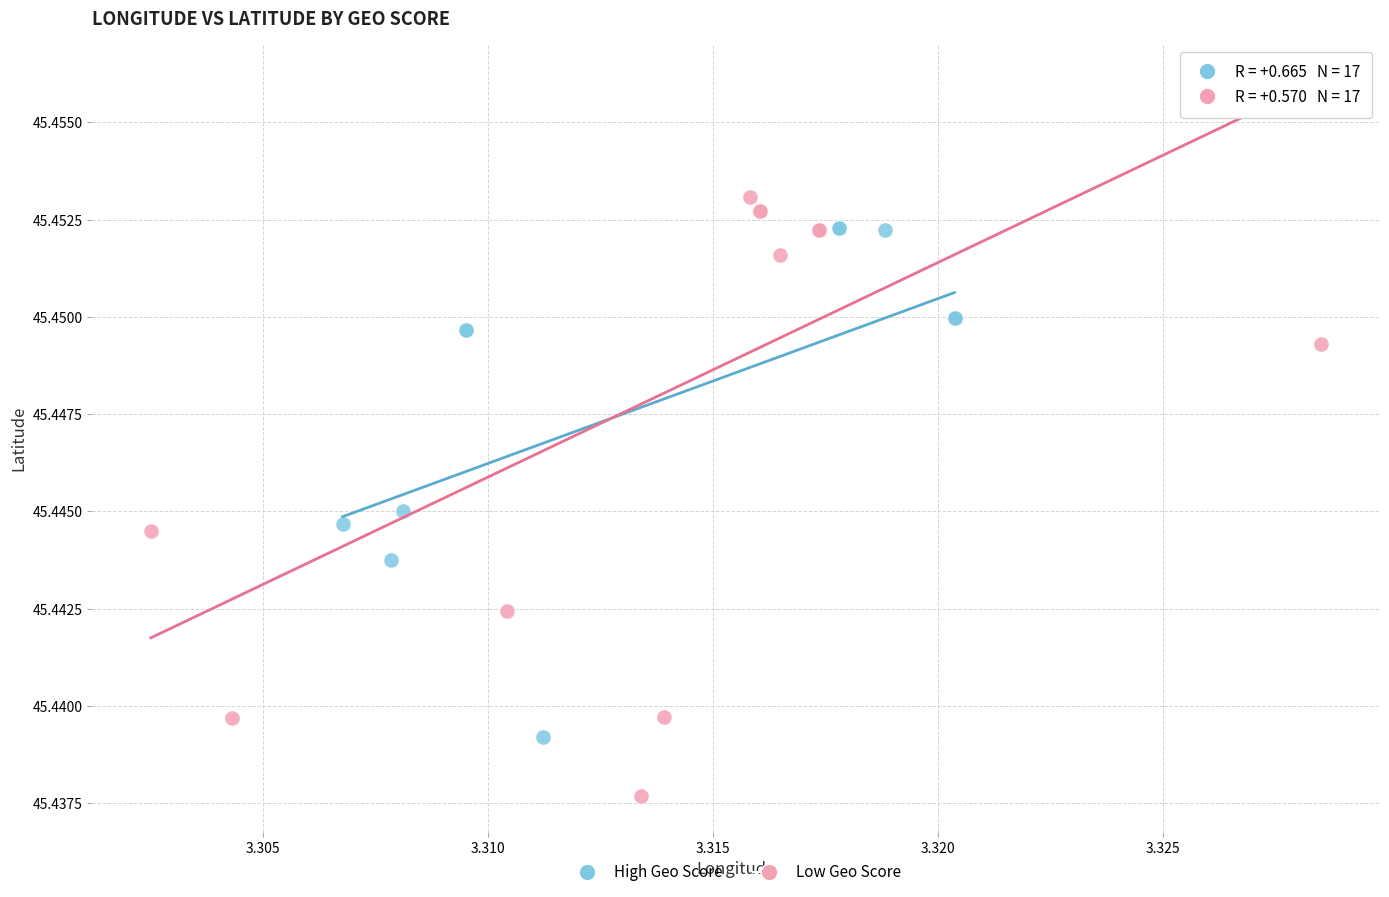

Which series has the largest Y range (max minus min)?

Low Geo Score